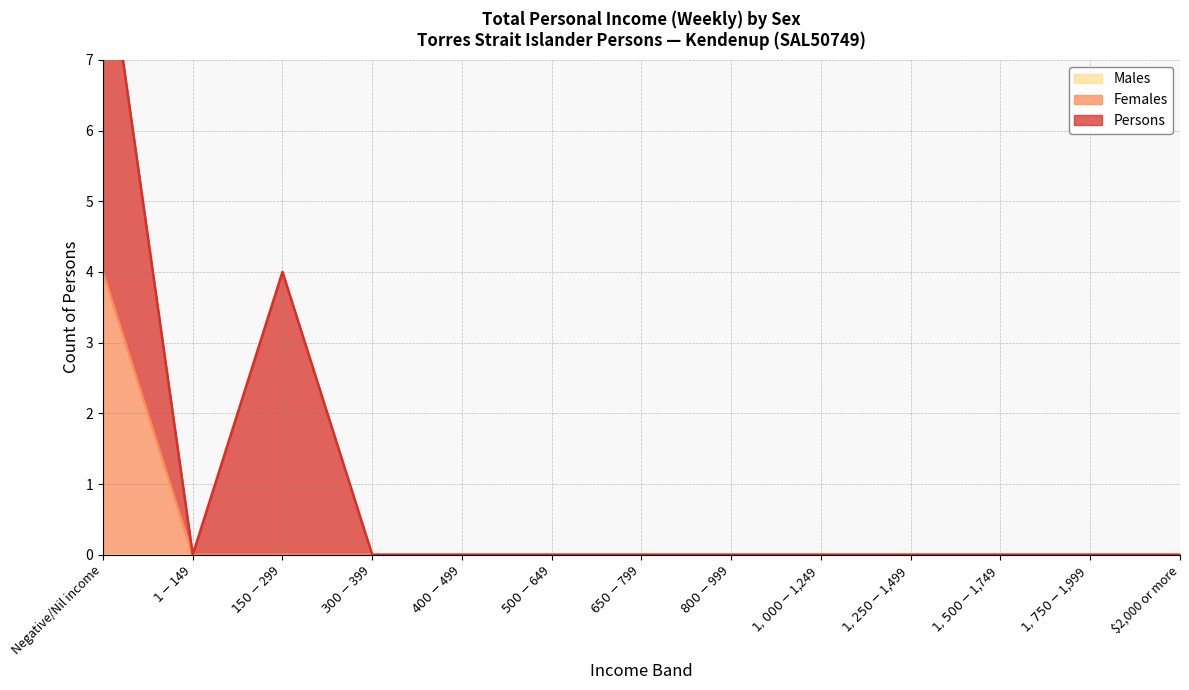

Between $1,000-$1,249 and $1,250-$1,499, which series saw the biggest shift?

Males